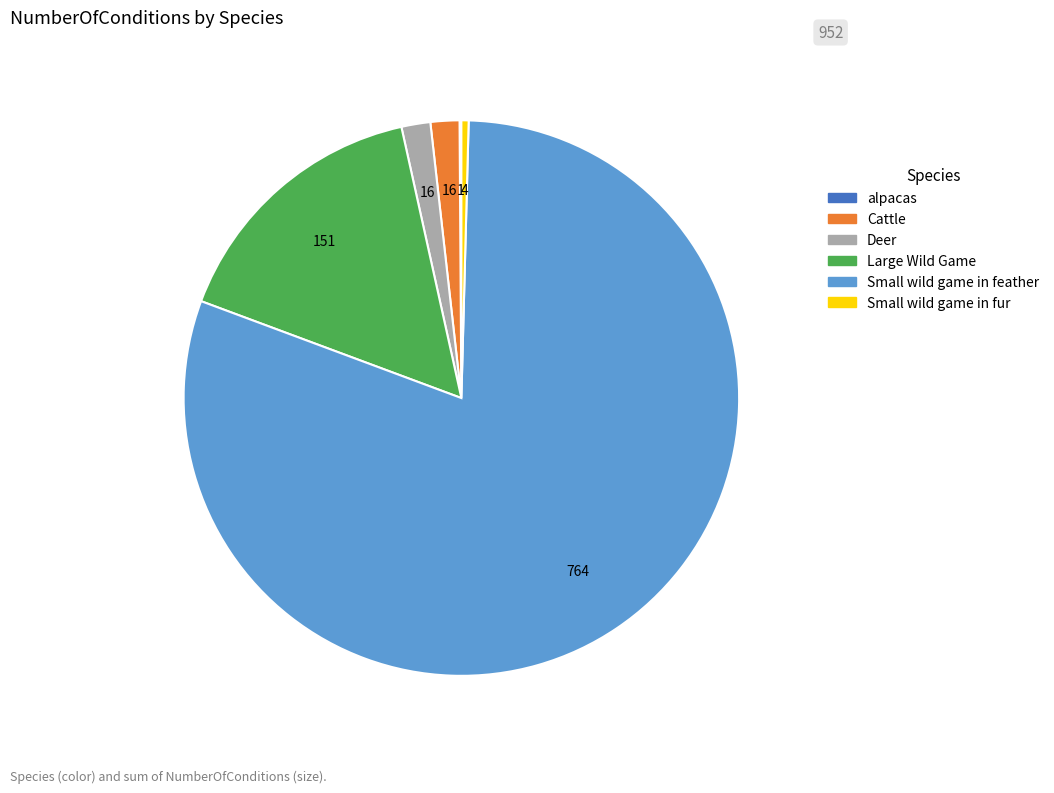

Is it true that Deer is 50% of the pie?

False